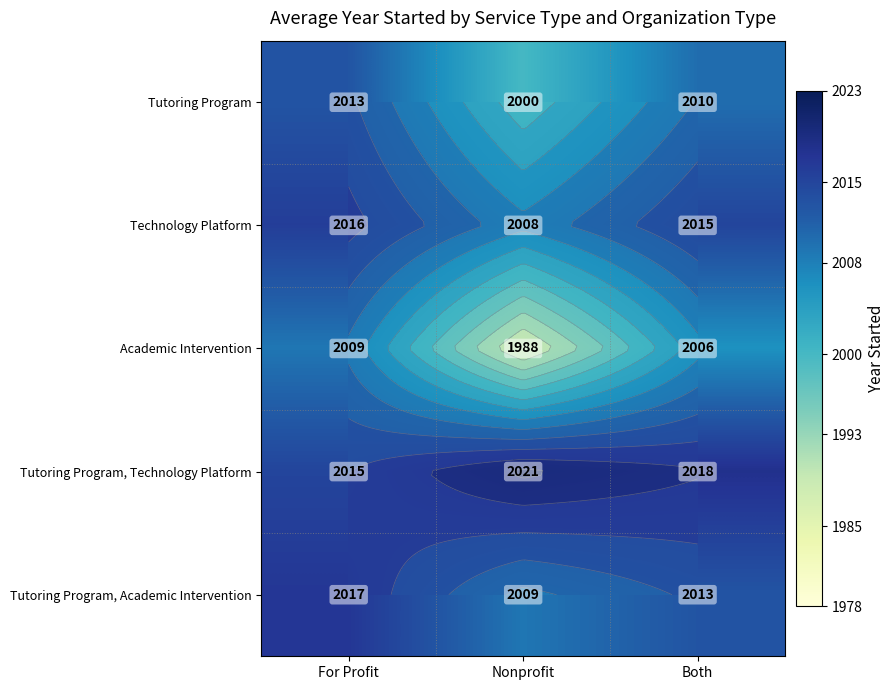

How many values in the Tutoring Program, Technology Platform series exceed 2018?

1